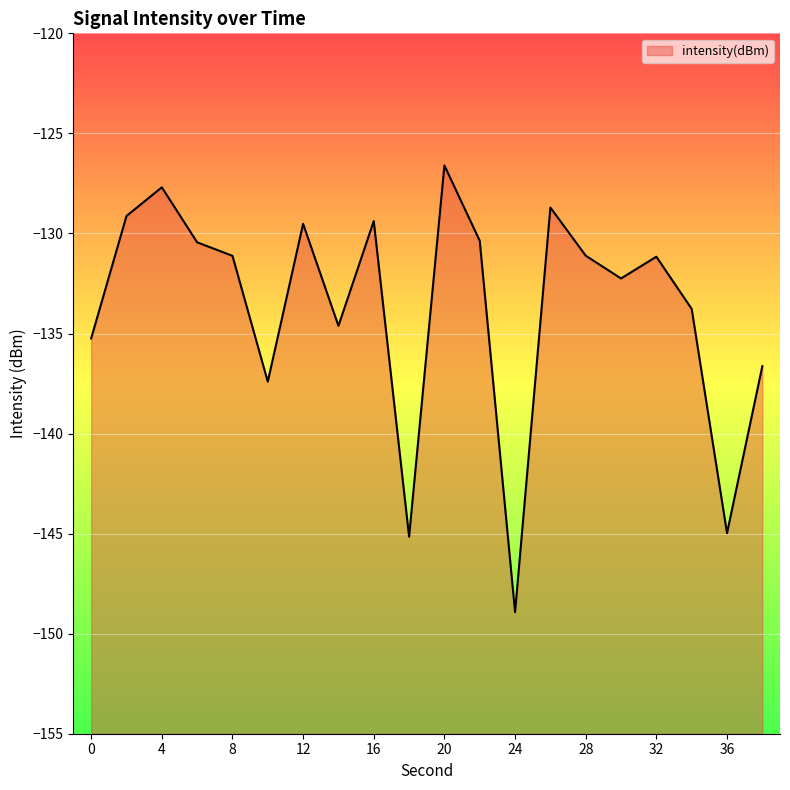

What is the sum of the values at 10 and 18?

-282.6